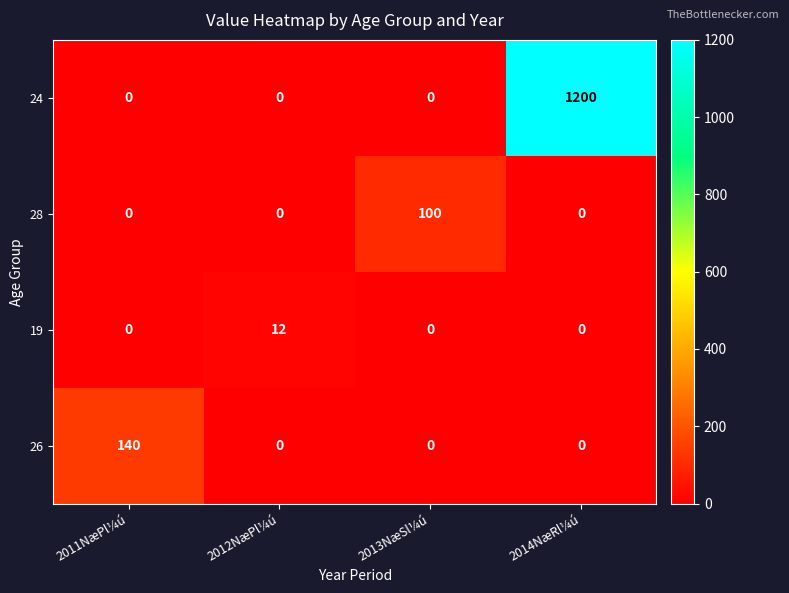

What is the sum of the 28 values at 2013NæSl¼ú and 2012NæPl¼ú?

100